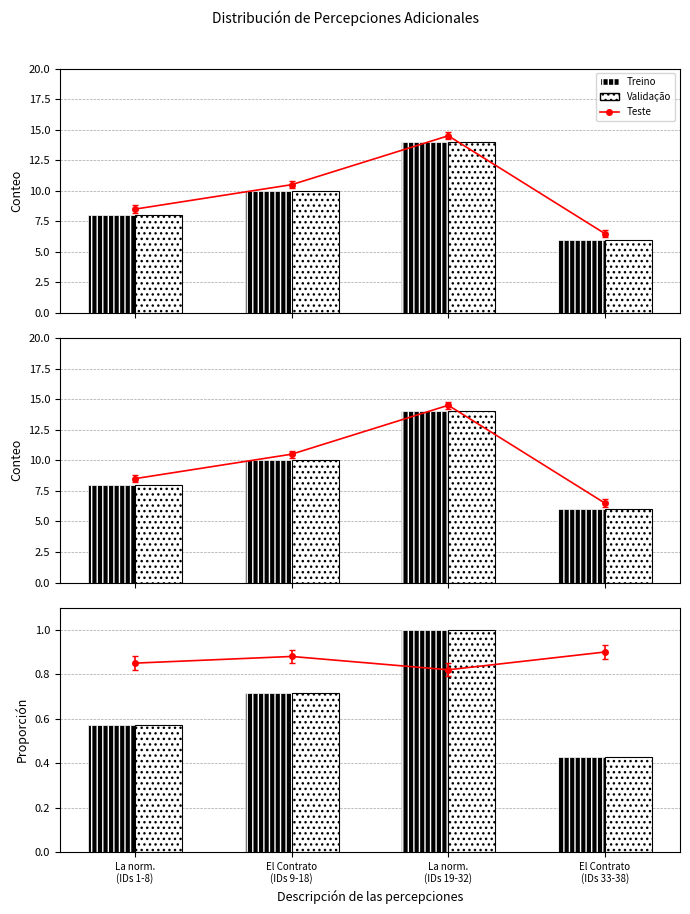

Which has a higher value, La norm.
(IDs 1-8) or La norm.
(IDs 19-32)?

La norm.
(IDs 19-32)